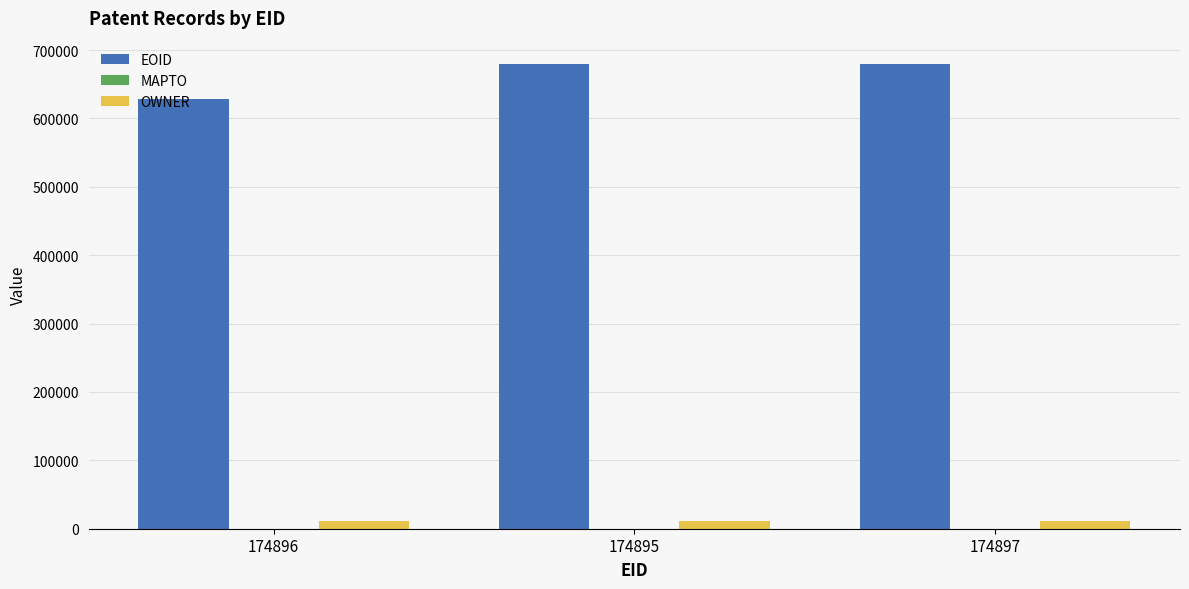

Between 174896 and 174895, which series saw the biggest shift?

EOID